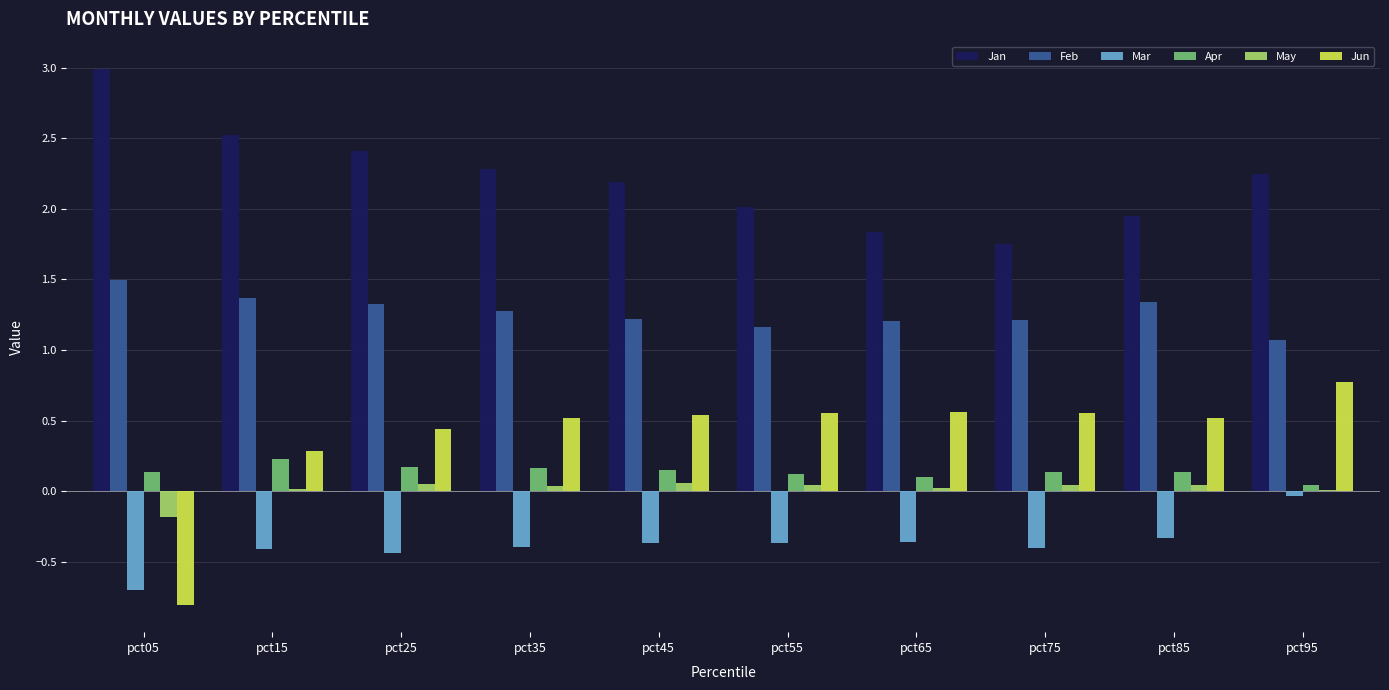

Is the value of Feb at pct95 greater than the value of Jan at pct65?

No